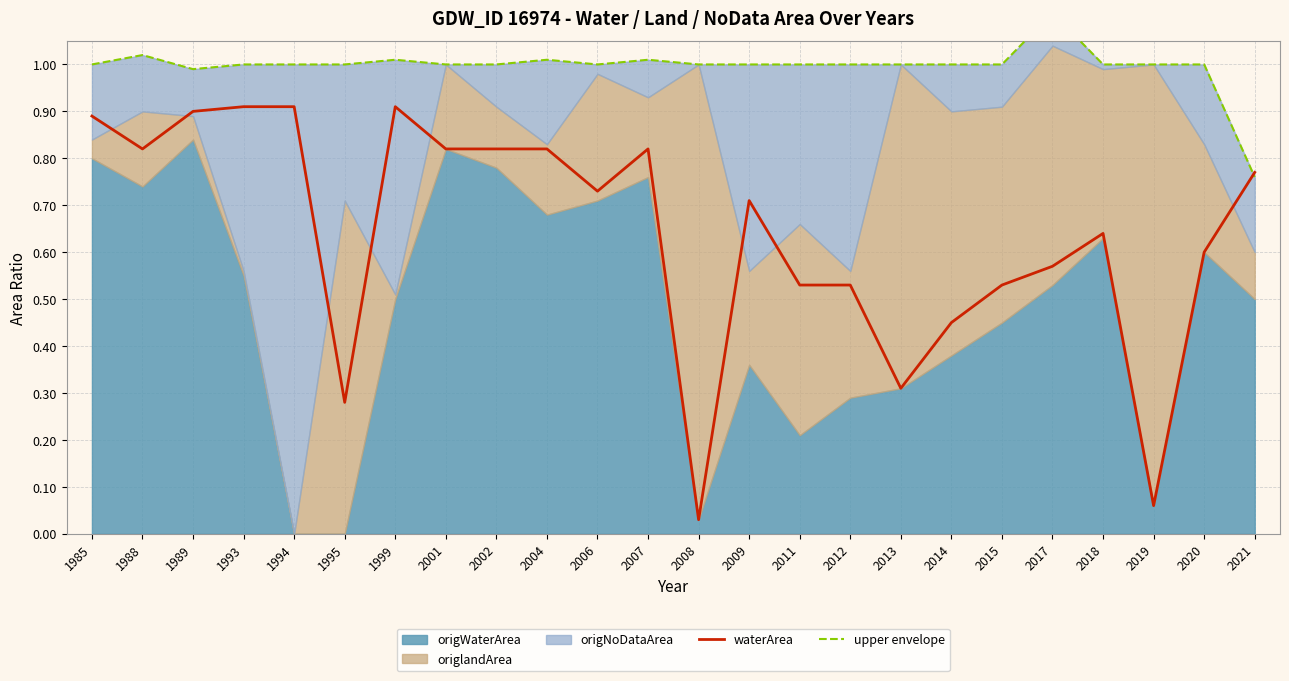

At which category is the sum across all series the highest?

1999